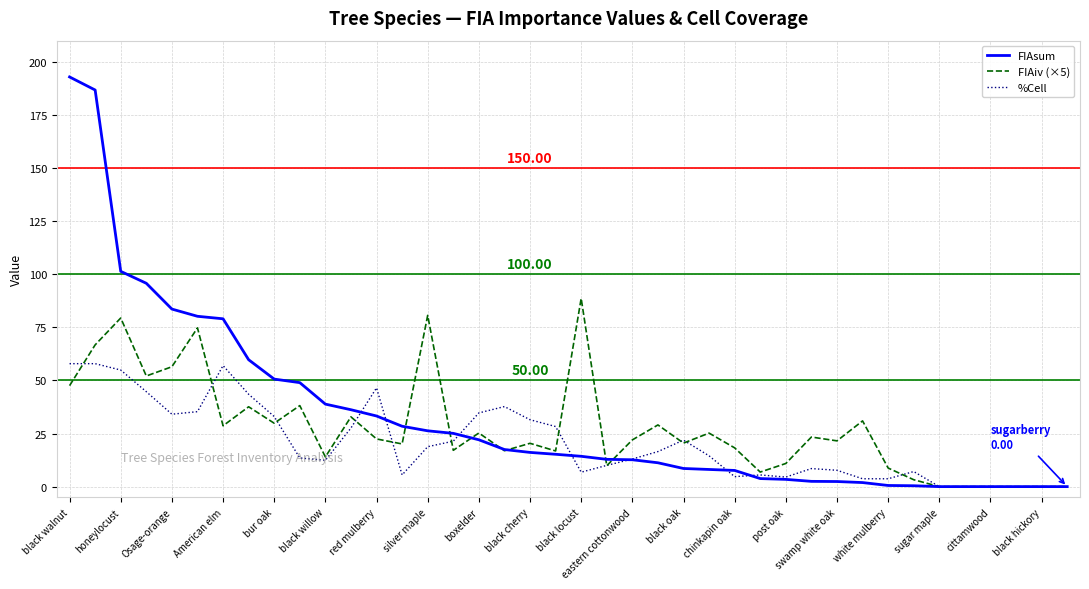

Rank the series by their maximum value, from lowest to highest.

%Cell, FIAiv (×5), FIAsum